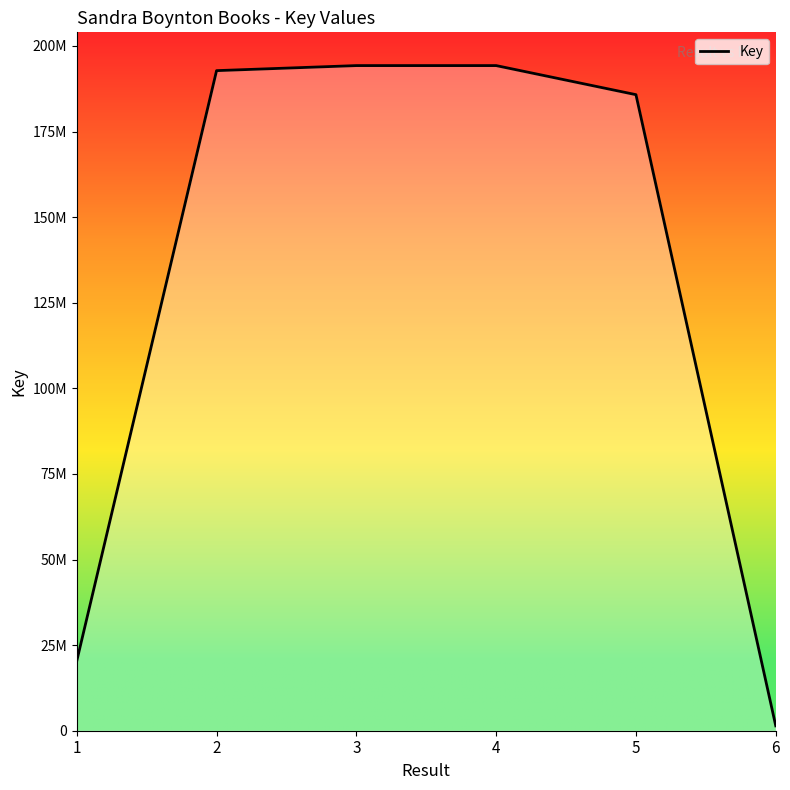

What is the value of the 1st point from the left?

20379506